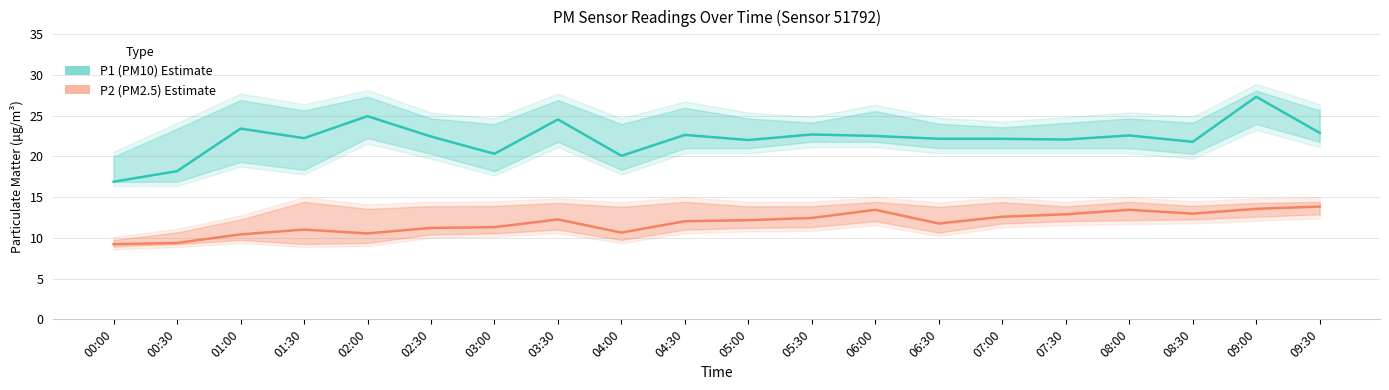

Is it true that P1 (PM10) equals 14.5 at 06:30?

False